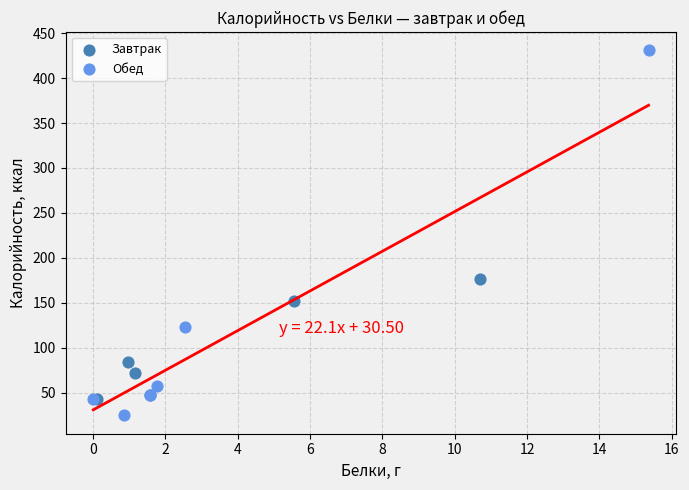

Which series reaches the minimum Y coordinate?

Обед